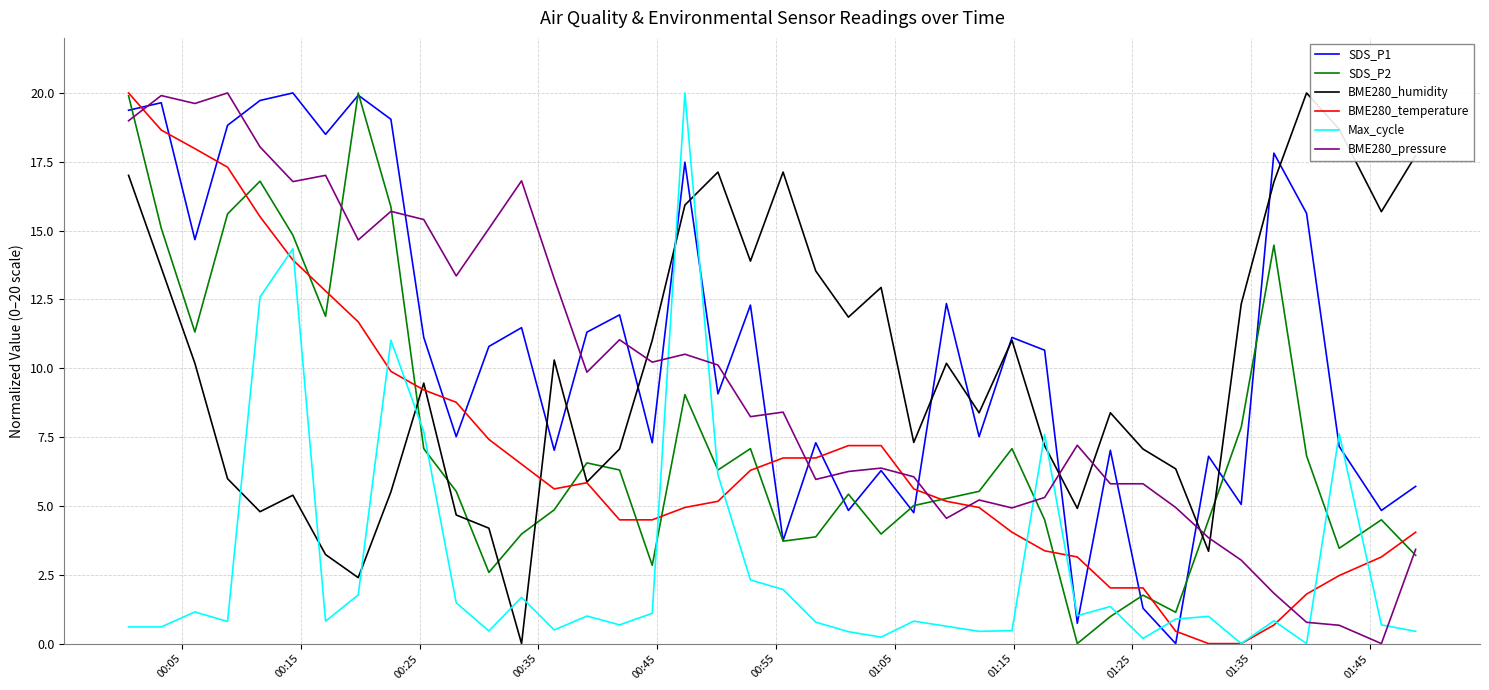

True or false: Max_cycle has more than 0 points higher than both neighbors.

True